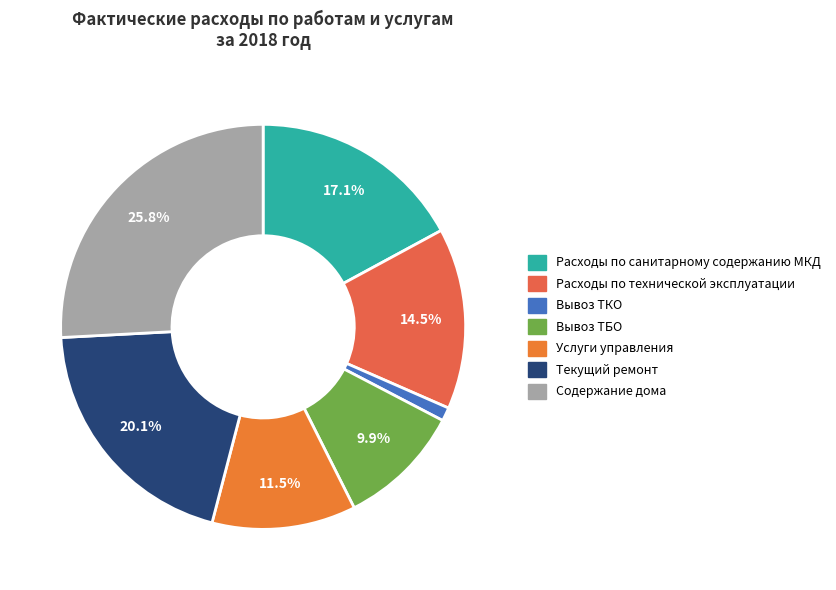

Is the sum of Вывоз ТБО and Содержание дома greater than half?

No